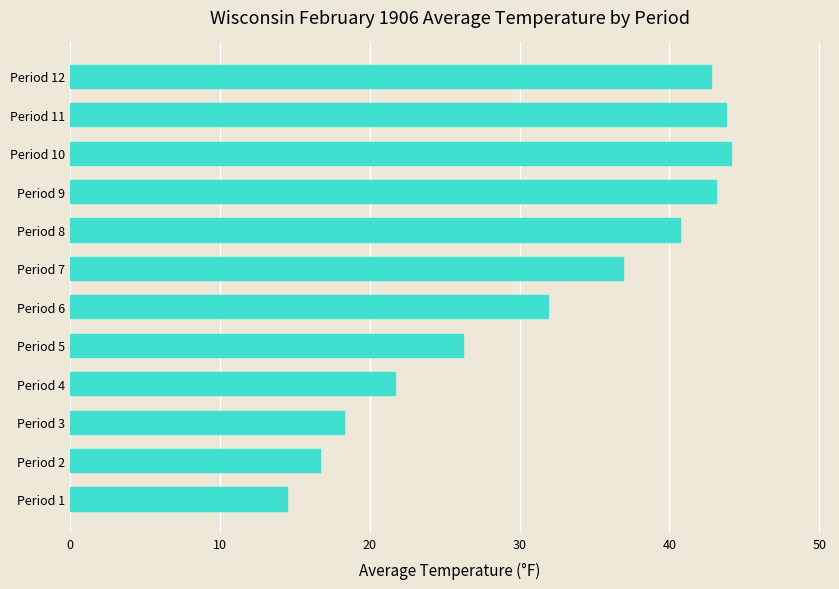

What is the difference between the second highest and second lowest values?

27.1